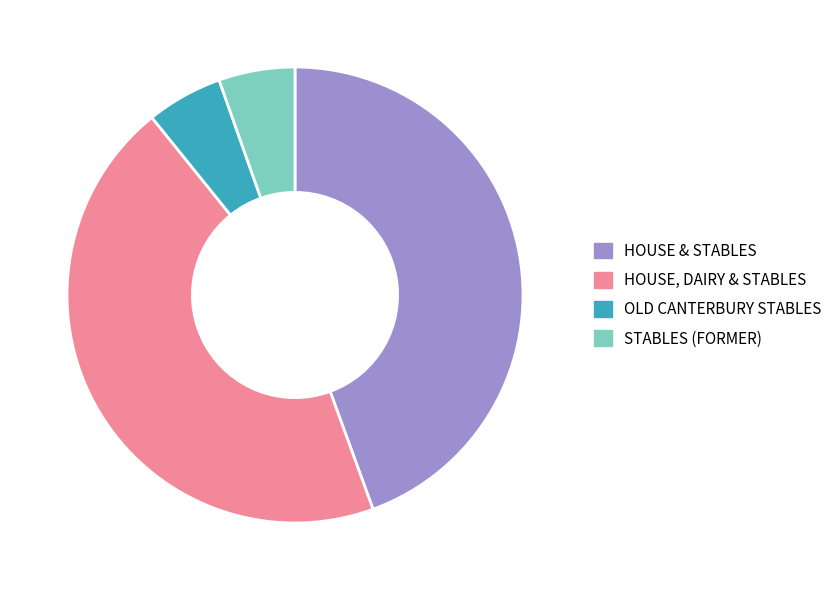

The HOUSE, DAIRY & STABLES slice represents 45% of the pie. True or false?

True